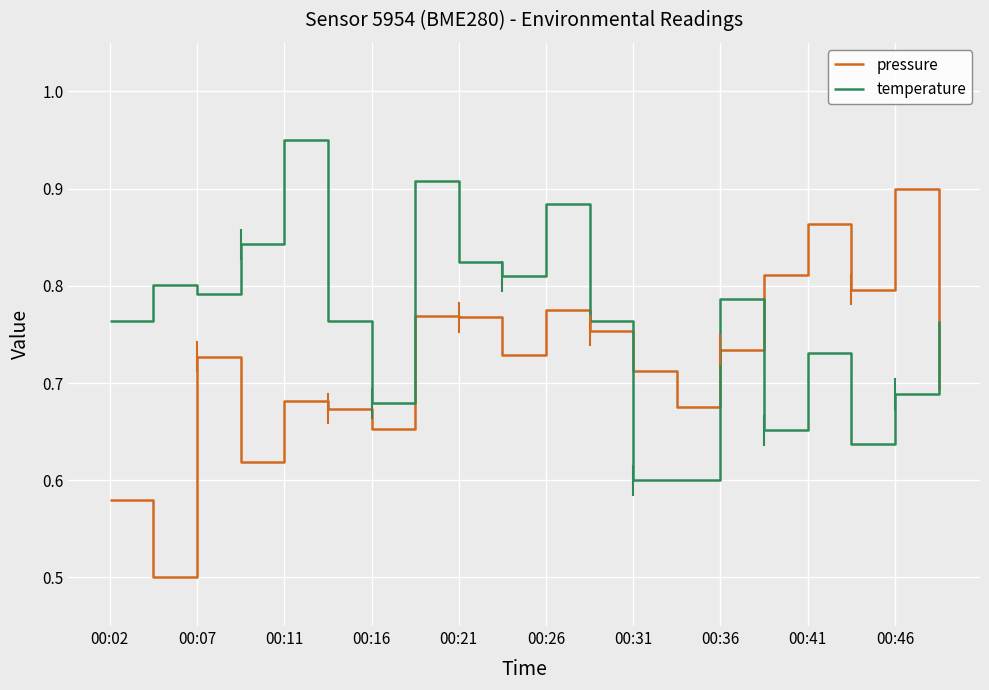

Rank the series by their average value, from lowest to highest.

pressure, temperature